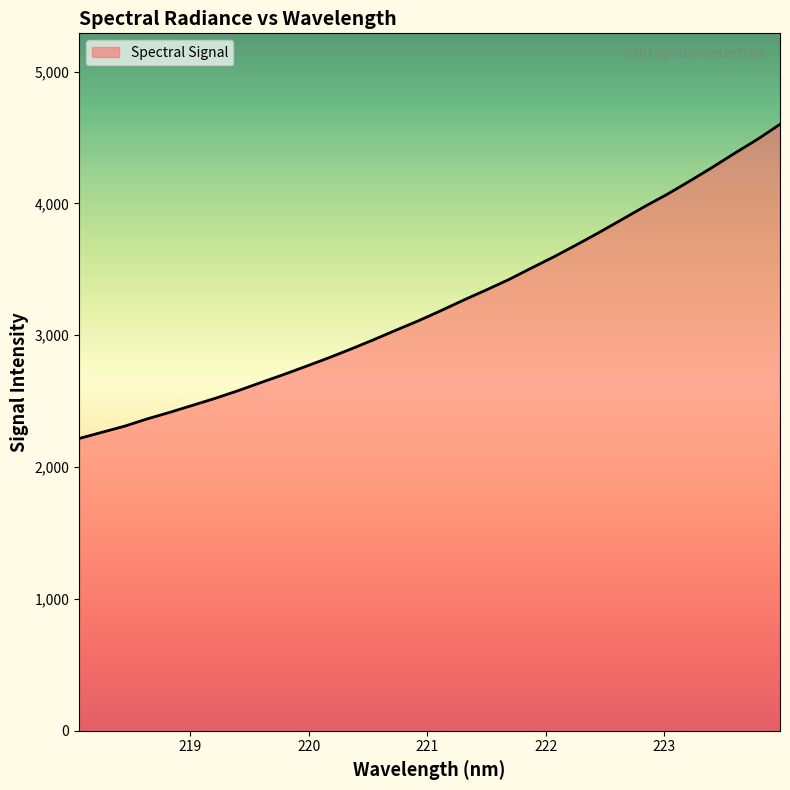

What is the difference between the maximum and minimum values?

2383.1